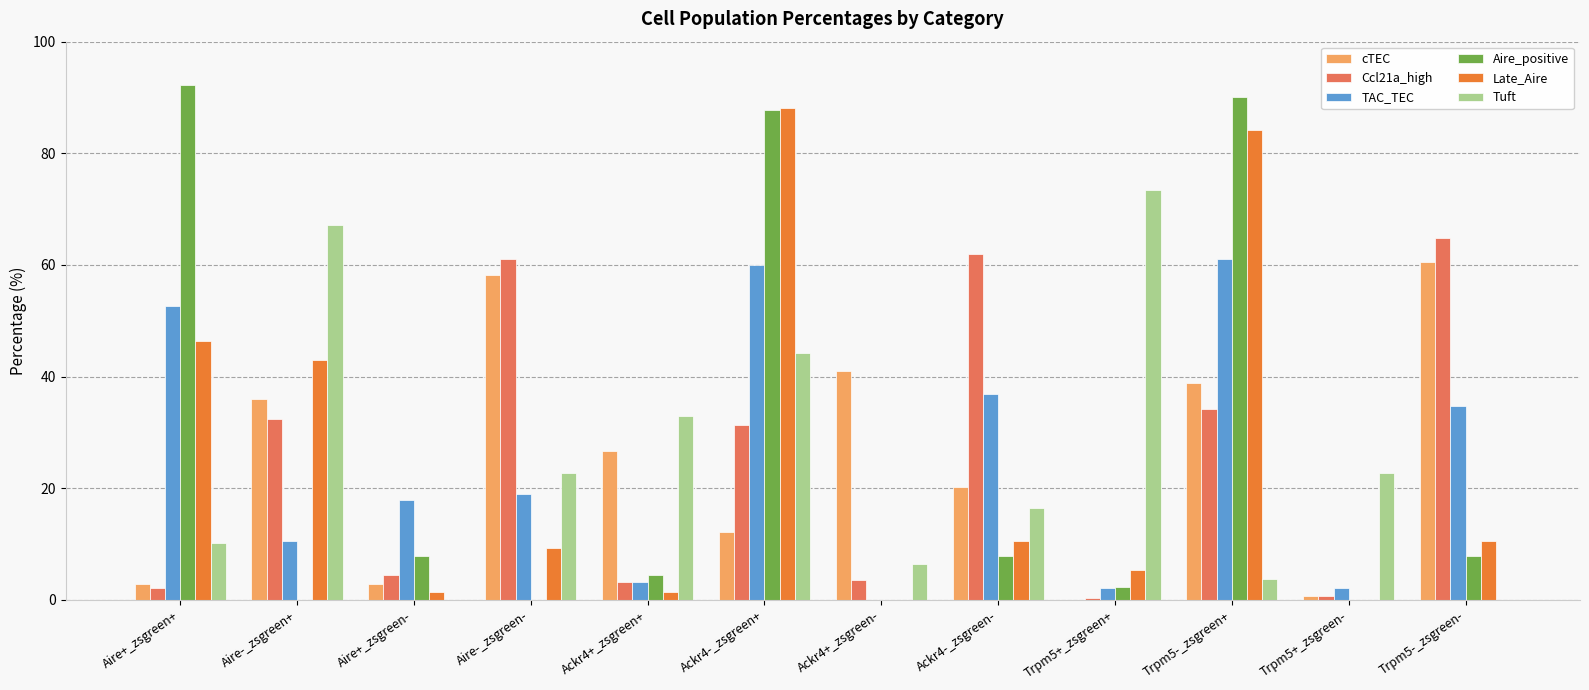

What are all the series names shown in the legend?

cTEC, Ccl21a_high, TAC_TEC, Aire_positive, Late_Aire, Tuft